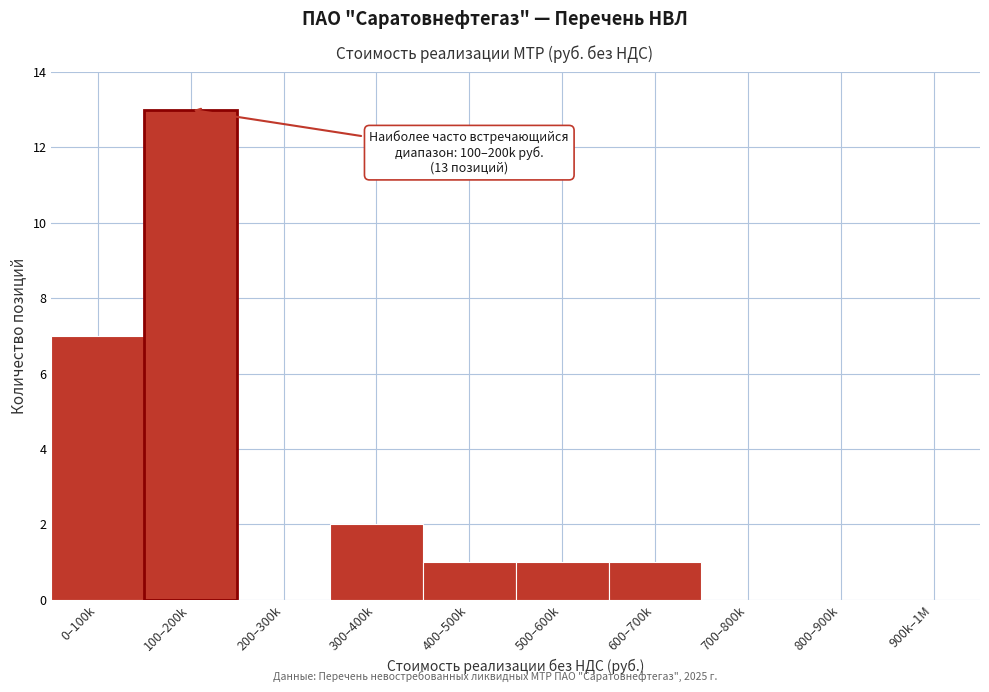

Reading left to right, extract all data points from this chart.

0–100k=7	100–200k=13	200–300k=0	300–400k=2	400–500k=1	500–600k=1	600–700k=1	700–800k=0	800–900k=0	900k–1M=0